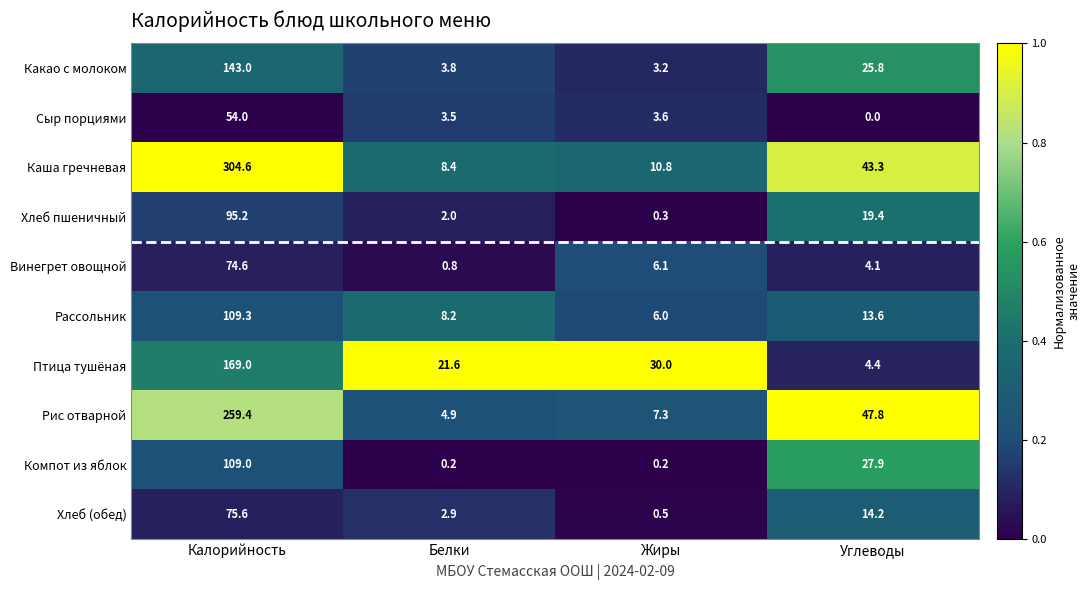

At which label is Хлеб (обед) closest to 38?

Углеводы